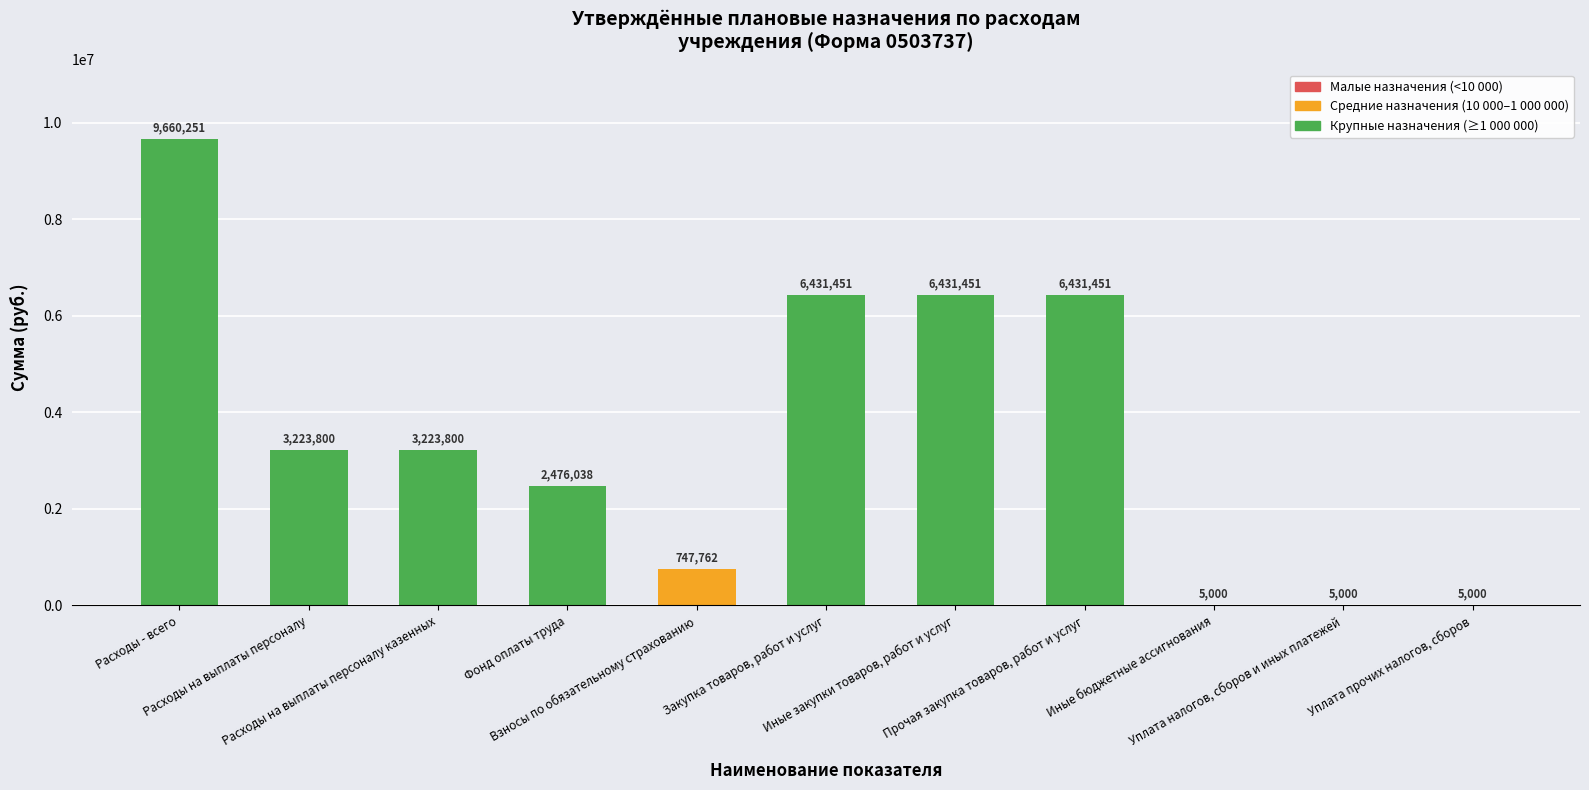

Does the chart contain stacked bars?

No